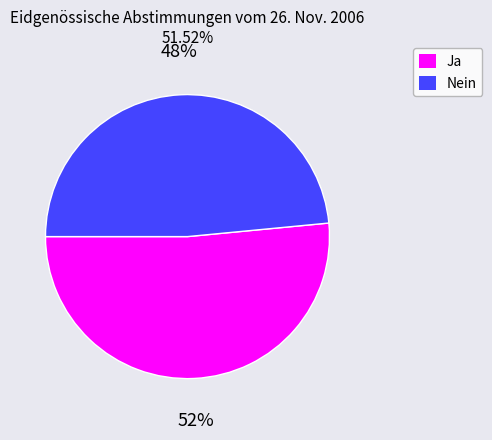

To the nearest percent, what is the combined percentage of Nein and Ja?

100%